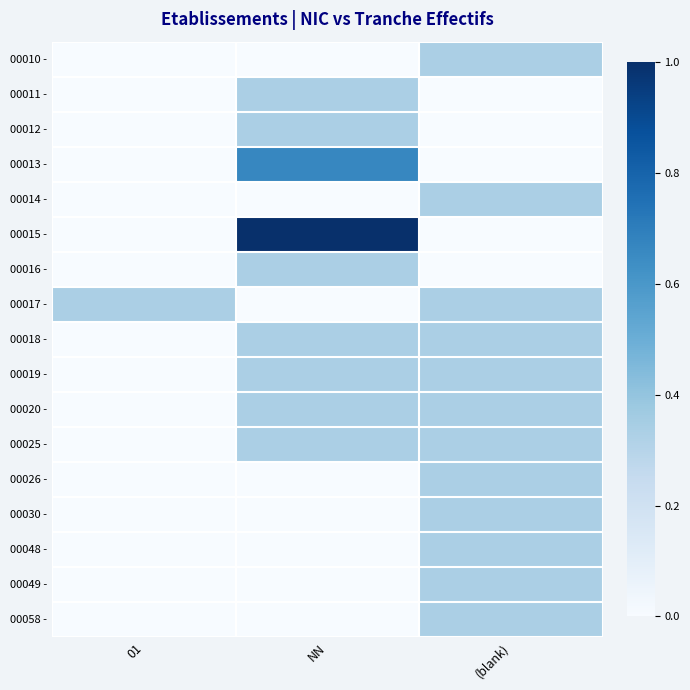

Which has a higher value, 01 or (blank)?

(blank)